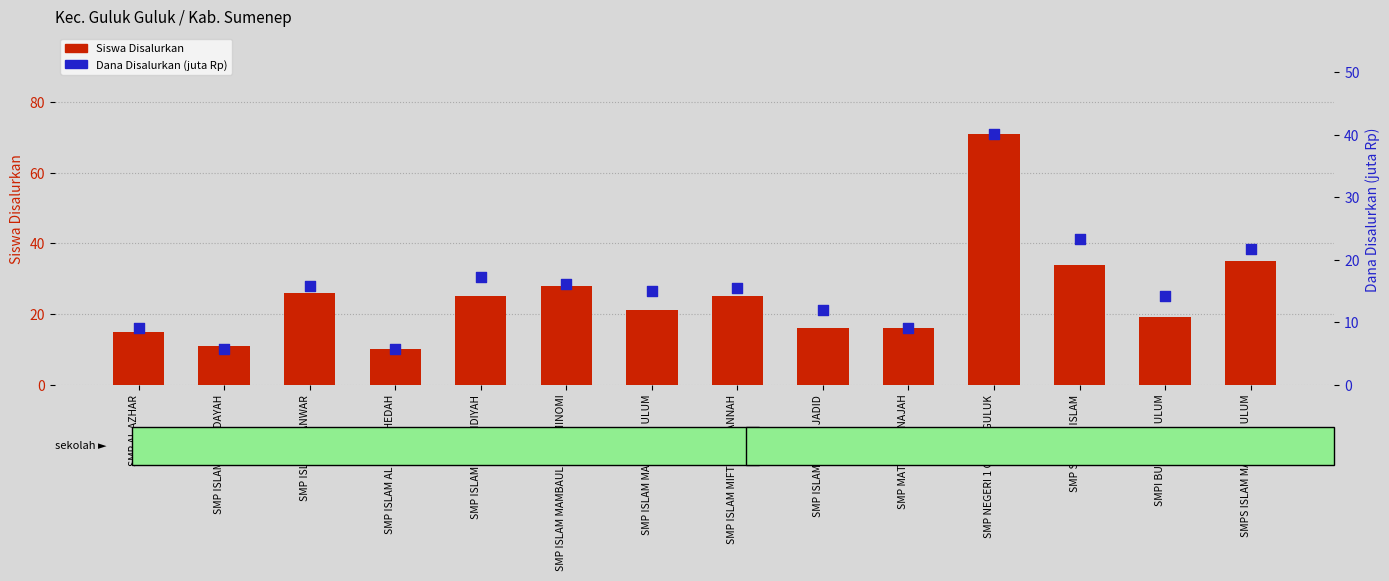

At how many categories does at least one series exceed 8?

14